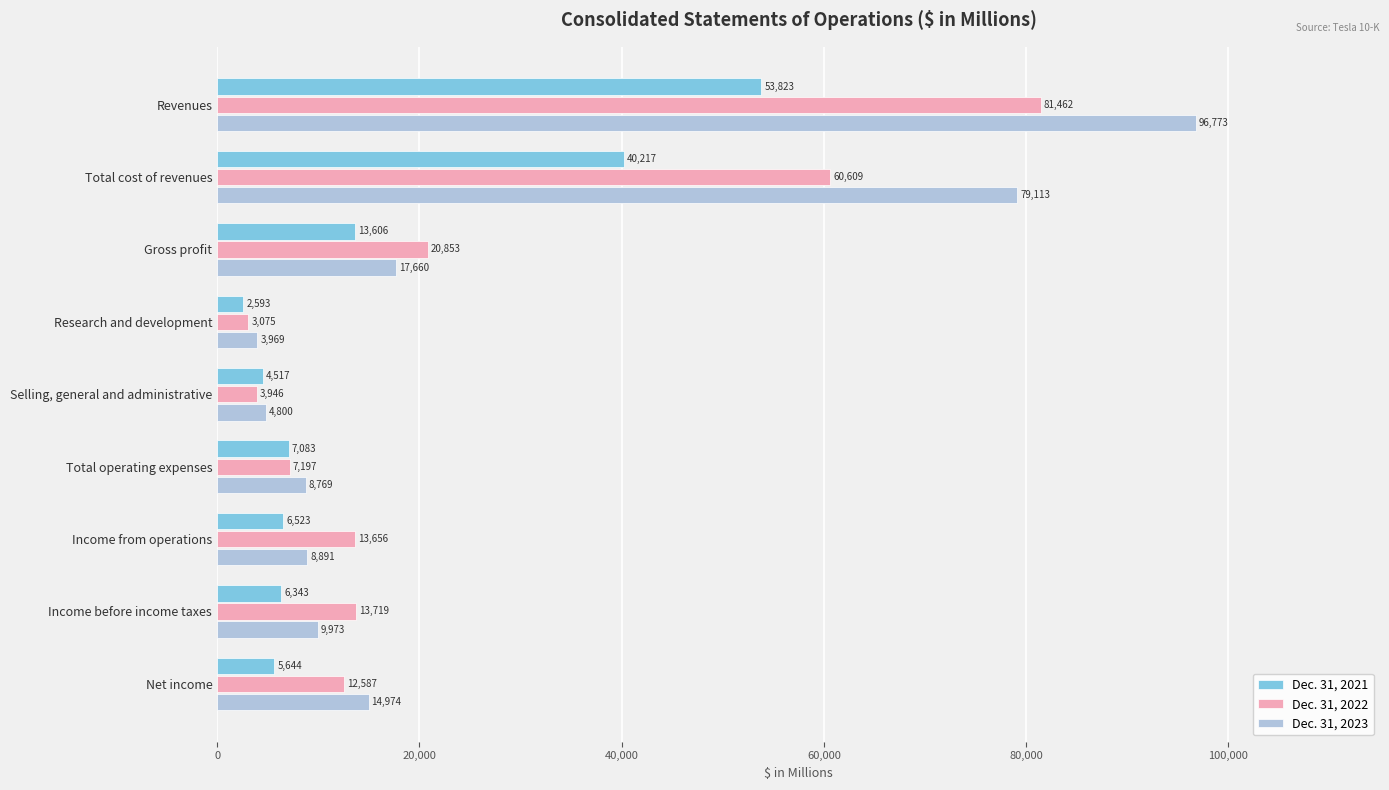

At which label is Dec. 31, 2022 closest to 42268?

Total cost of revenues